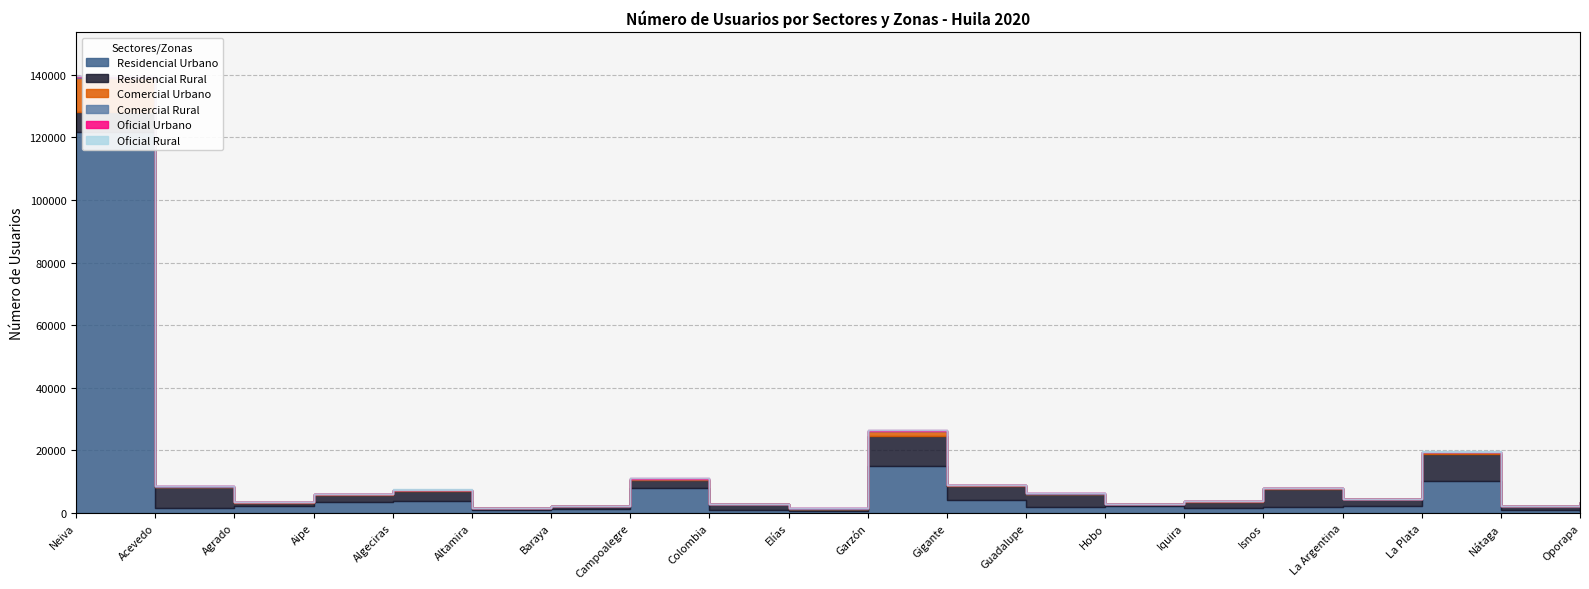

How many interior local valleys does the Residencial Urbano series have?

5